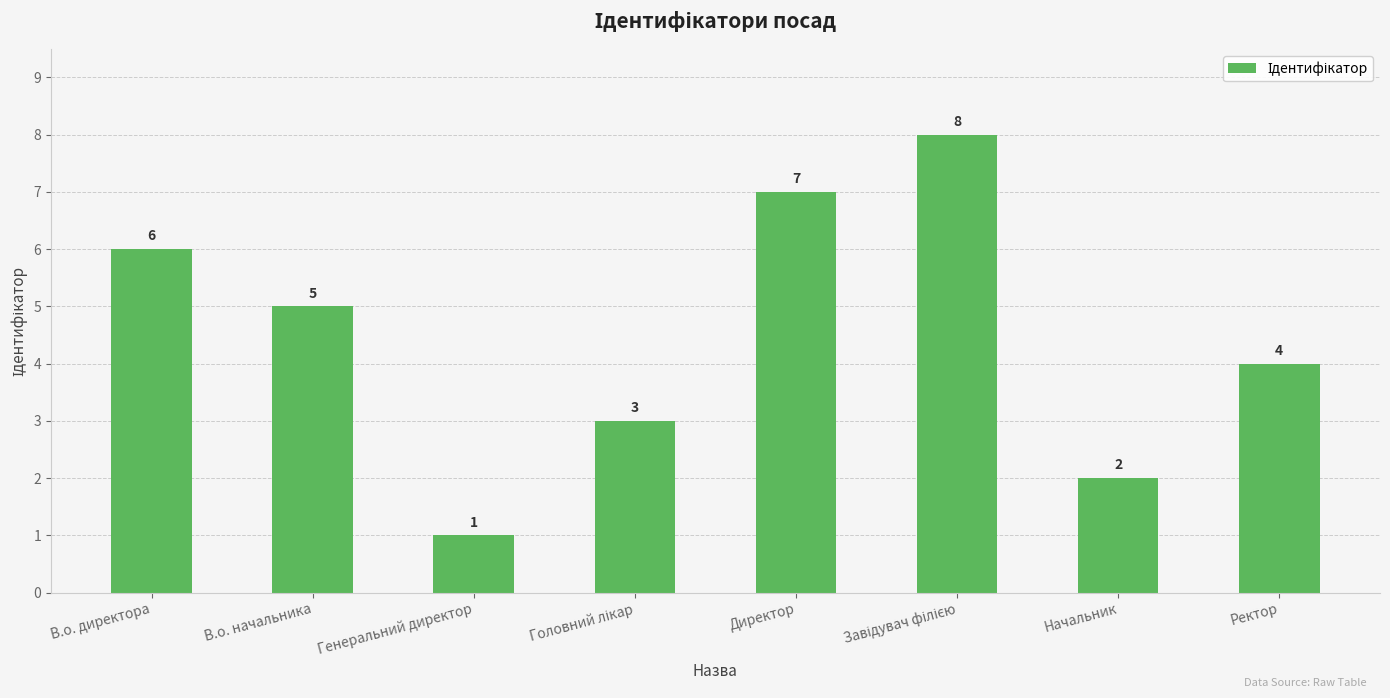

What is the smallest value displayed?

1